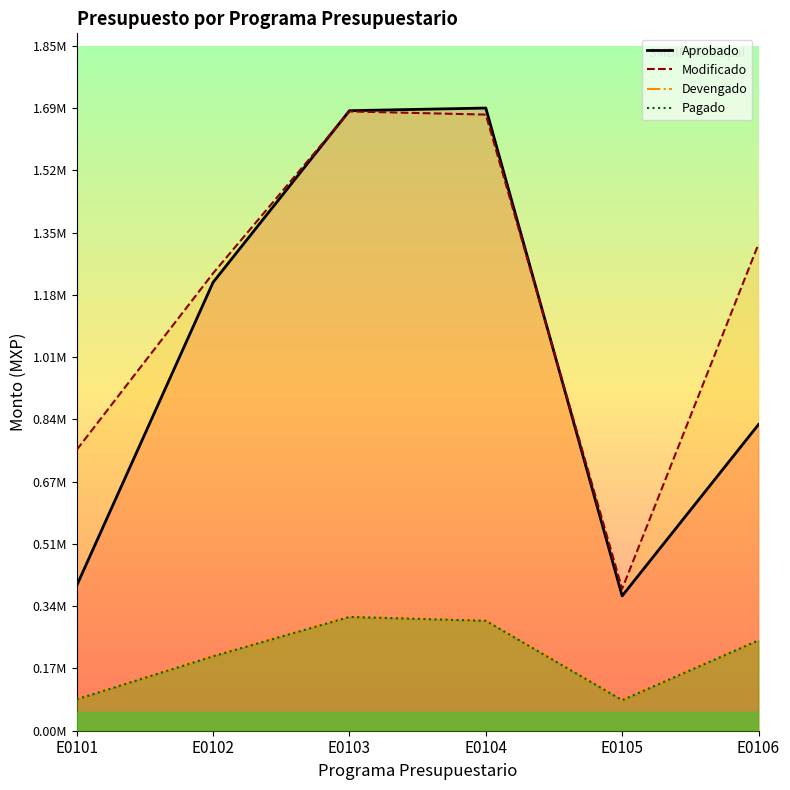

What is the difference between the Devengado values at E0106 and E0104?

52905.4